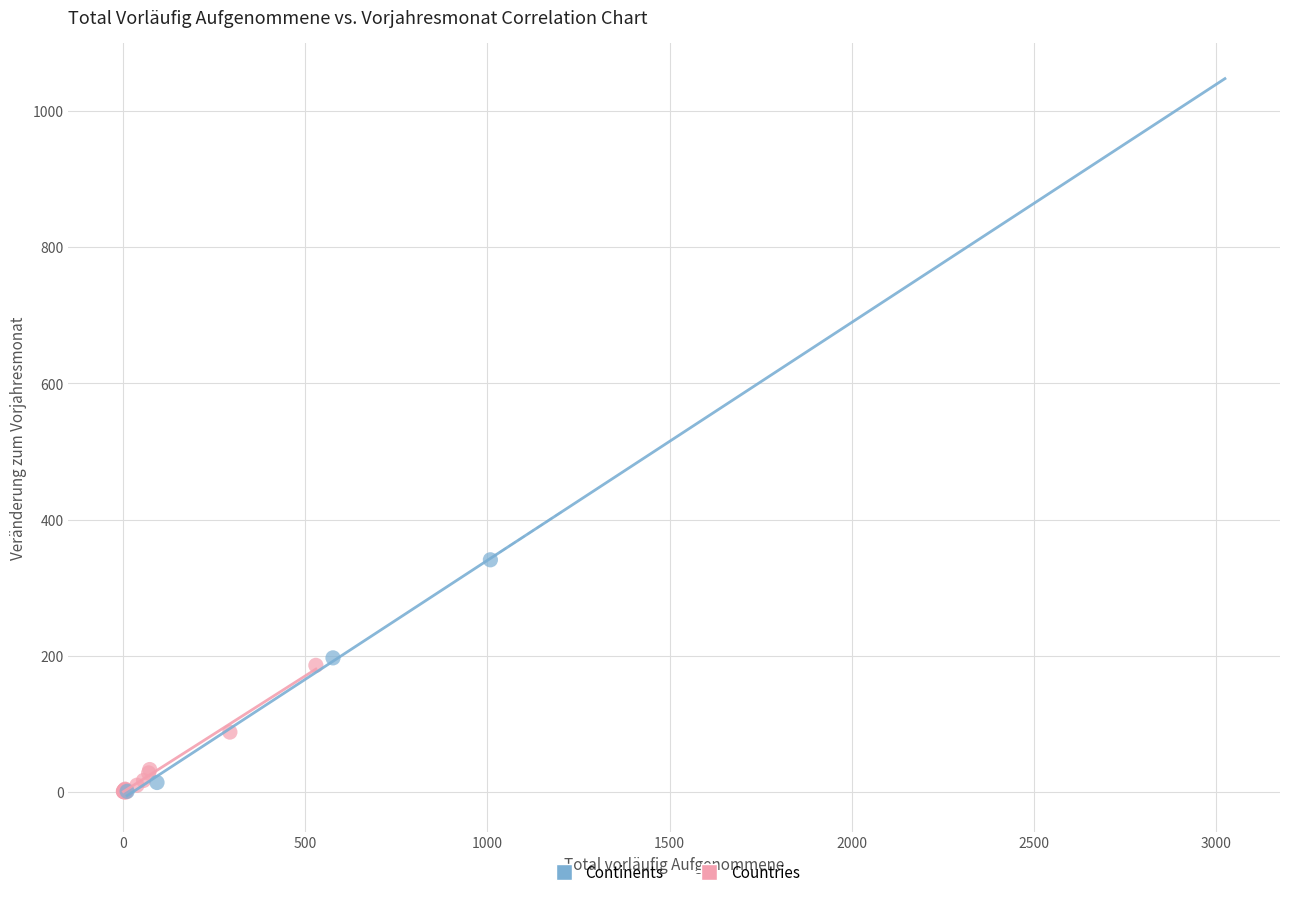

What are all the series names shown in the legend?

Continents, Countries